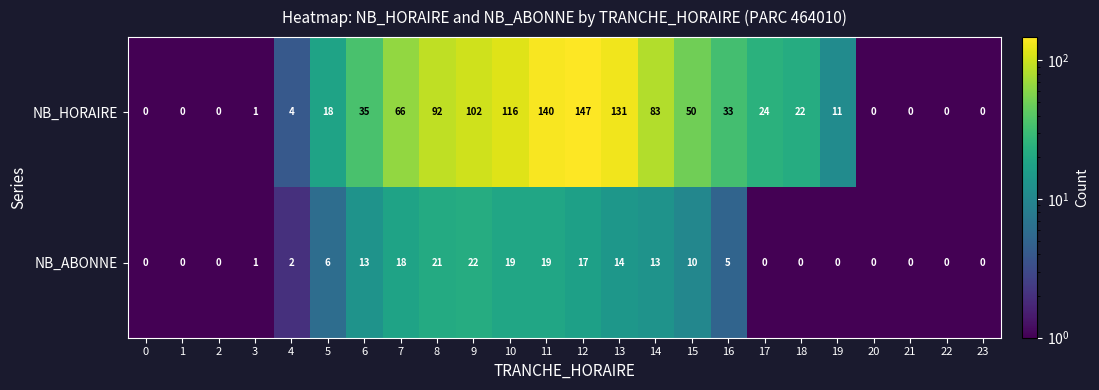

Which series changed the most between 7 and 14?

NB_HORAIRE